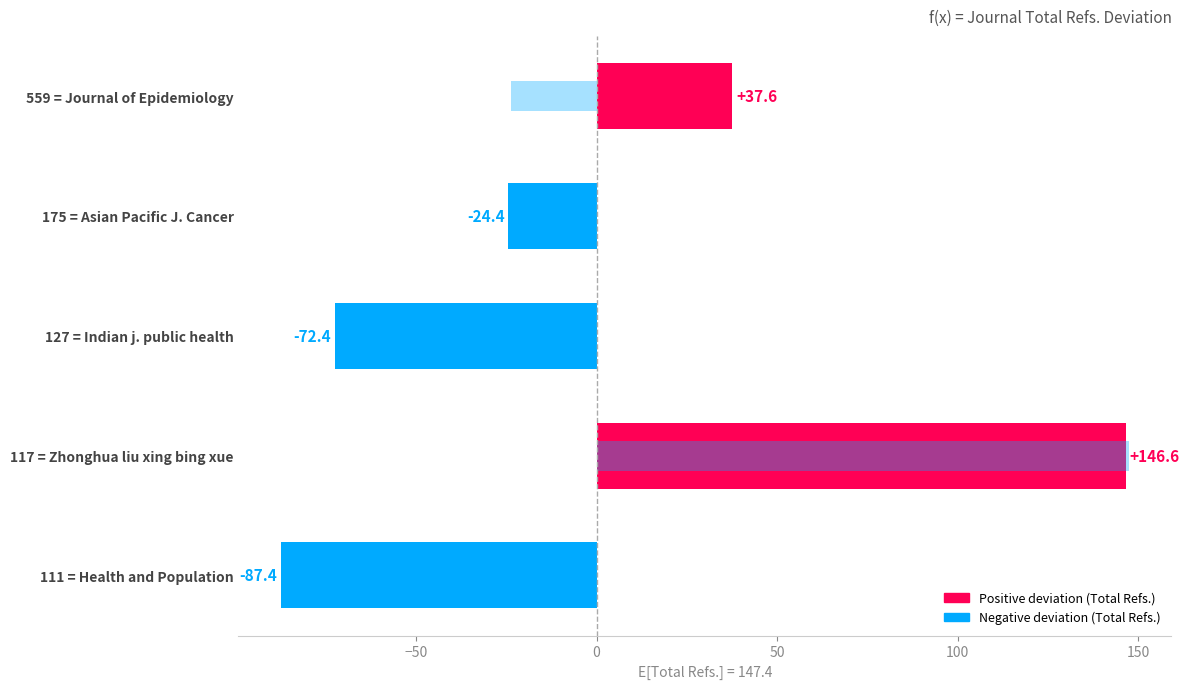

What is the difference between the maximum and second lowest values in the Total Refs. (deviation from mean) series?

219.0